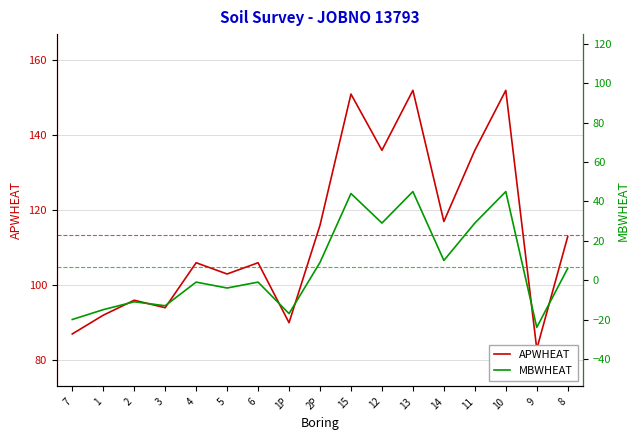

What is the label of the 7th point from the left?

6